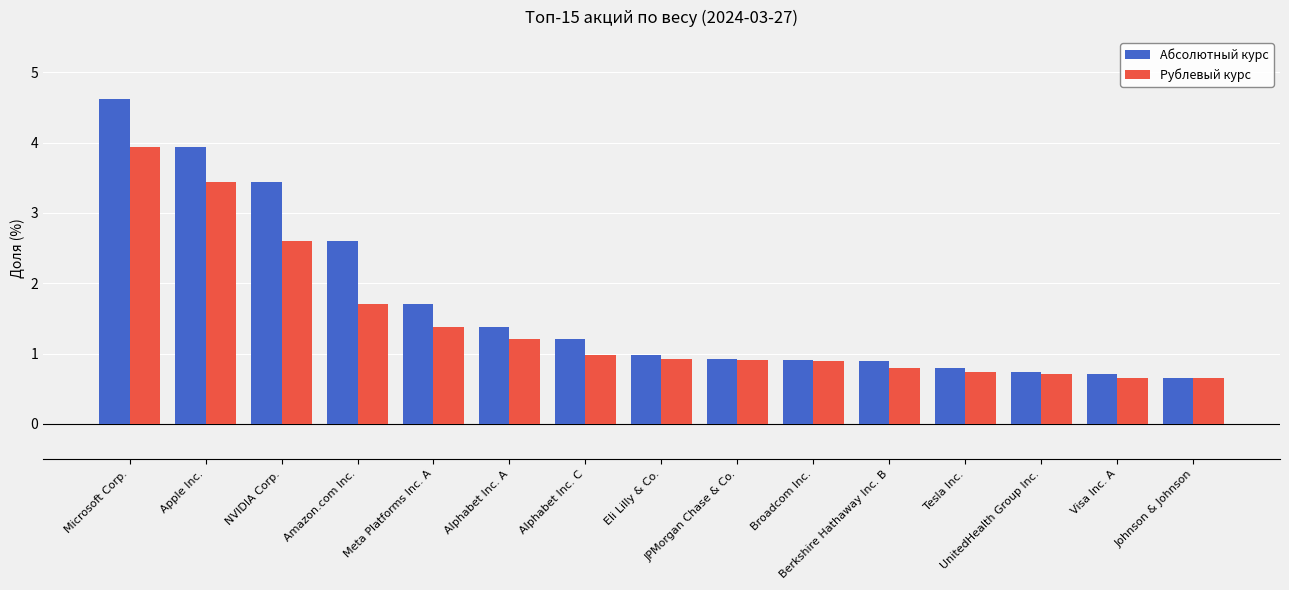

Is it true that Абсолютный курс equals 1.2 at Alphabet Inc. C?

True